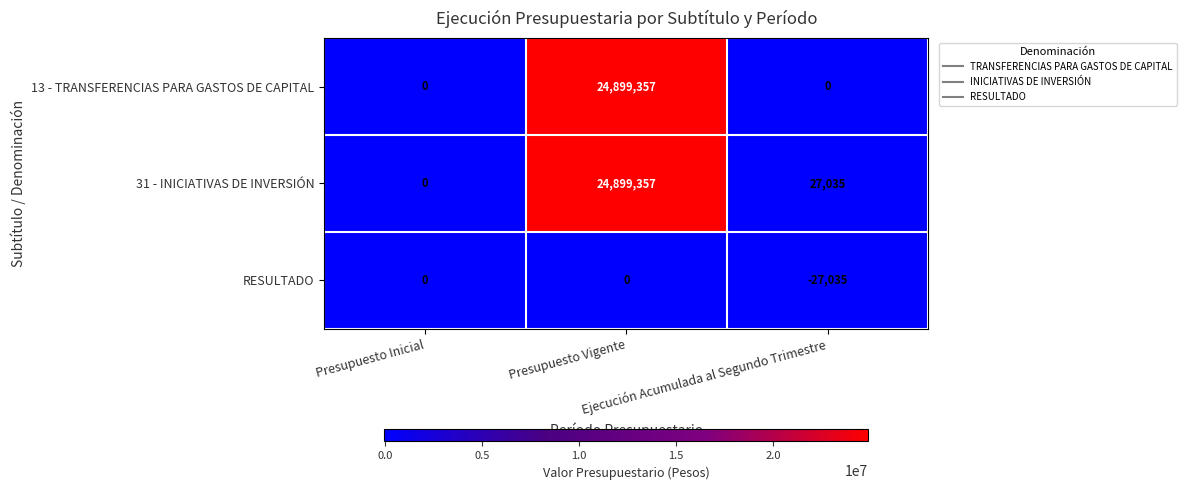

How many values in 31 - INICIATIVAS DE INVERSIÓN are above zero?

2